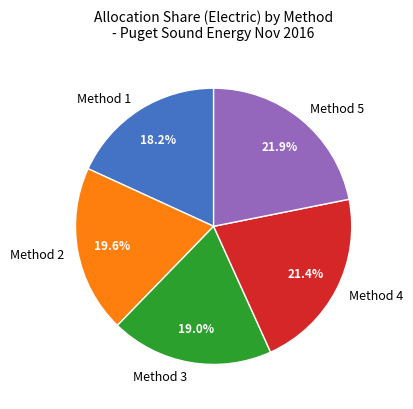

Which category has the smallest portion of the pie?

Method 1